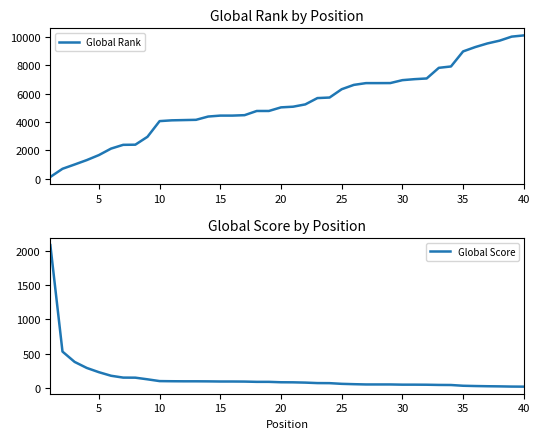

True or false: Global Rank and Global Score intersect in this chart.

True